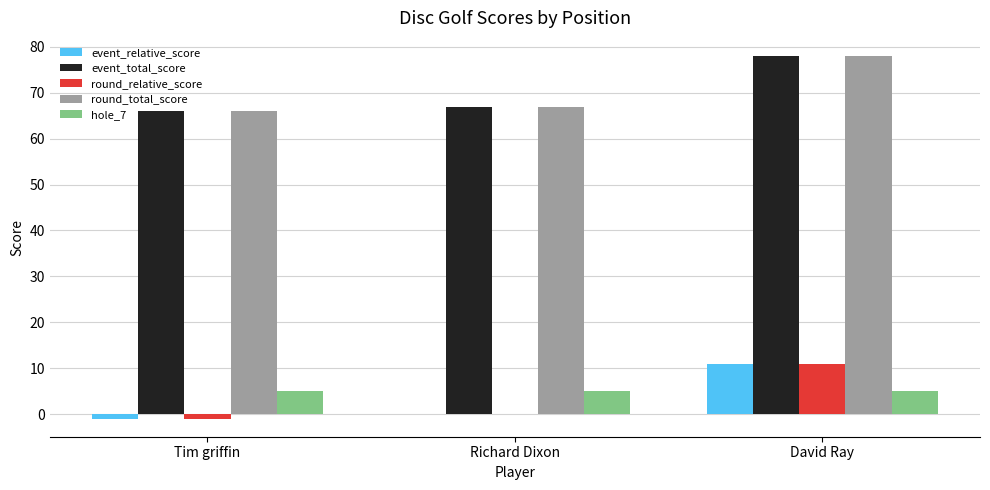

How many categories are shown in the chart?

3